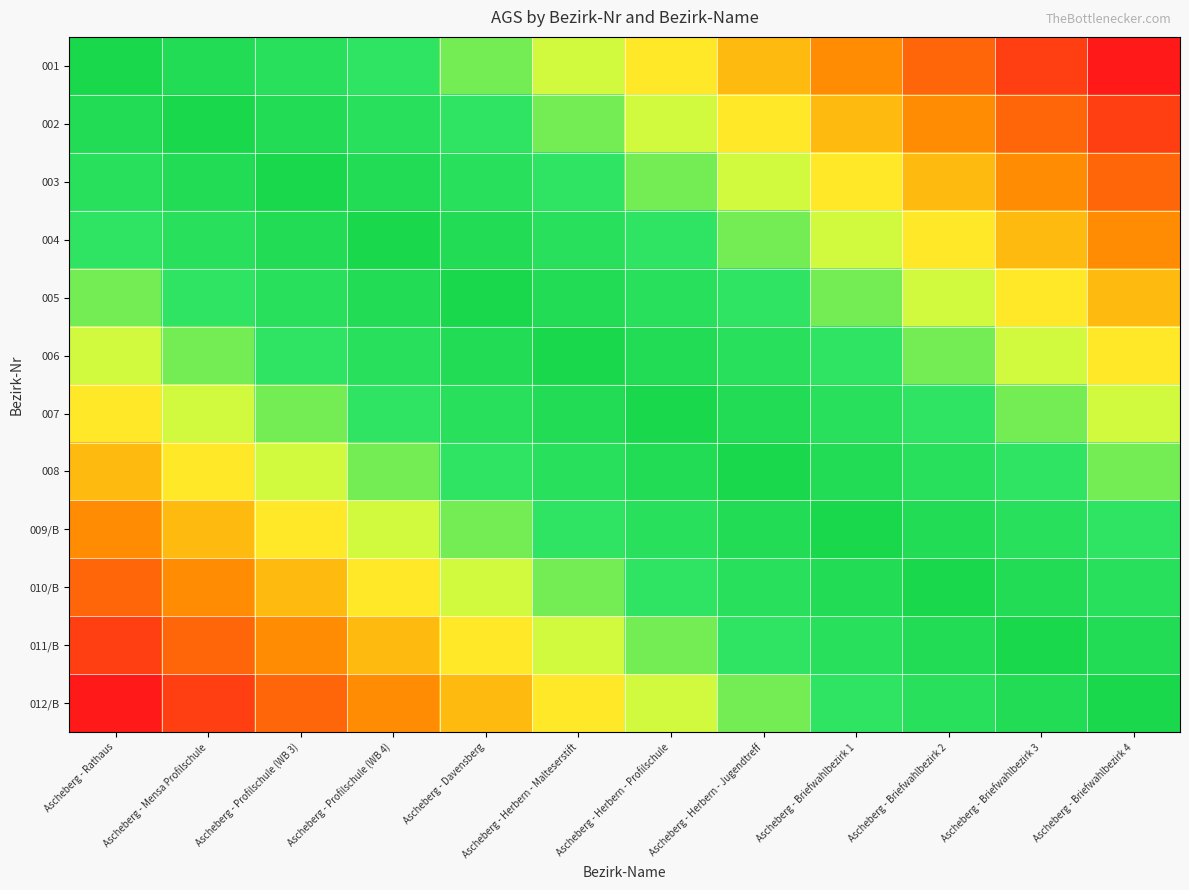

Reading right to left, what are all the values shown in this chart?

001: Ascheberg - Briefwahlbezirk 4=0.0	Ascheberg - Briefwahlbezirk 3=0.1	Ascheberg - Briefwahlbezirk 2=0.2	Ascheberg - Briefwahlbezirk 1=0.3	Ascheberg - Herbern - Jugendtreff=0.4	Ascheberg - Herbern - Profilschule=0.5	Ascheberg - Herbern - Malteserstift=0.5	Ascheberg - Davensberg=0.6	Ascheberg - Profilschule (WB 4)=0.7	Ascheberg - Profilschule (WB 3)=0.8	Ascheberg - Mensa Profilschule=0.9	Ascheberg - Rathaus=1.0
002: Ascheberg - Briefwahlbezirk 4=0.1	Ascheberg - Briefwahlbezirk 3=0.2	Ascheberg - Briefwahlbezirk 2=0.3	Ascheberg - Briefwahlbezirk 1=0.4	Ascheberg - Herbern - Jugendtreff=0.5	Ascheberg - Herbern - Profilschule=0.5	Ascheberg - Herbern - Malteserstift=0.6	Ascheberg - Davensberg=0.7	Ascheberg - Profilschule (WB 4)=0.8	Ascheberg - Profilschule (WB 3)=0.9	Ascheberg - Mensa Profilschule=1.0	Ascheberg - Rathaus=0.9
003: Ascheberg - Briefwahlbezirk 4=0.2	Ascheberg - Briefwahlbezirk 3=0.3	Ascheberg - Briefwahlbezirk 2=0.4	Ascheberg - Briefwahlbezirk 1=0.5	Ascheberg - Herbern - Jugendtreff=0.5	Ascheberg - Herbern - Profilschule=0.6	Ascheberg - Herbern - Malteserstift=0.7	Ascheberg - Davensberg=0.8	Ascheberg - Profilschule (WB 4)=0.9	Ascheberg - Profilschule (WB 3)=1.0	Ascheberg - Mensa Profilschule=0.9	Ascheberg - Rathaus=0.8
004: Ascheberg - Briefwahlbezirk 4=0.3	Ascheberg - Briefwahlbezirk 3=0.4	Ascheberg - Briefwahlbezirk 2=0.5	Ascheberg - Briefwahlbezirk 1=0.5	Ascheberg - Herbern - Jugendtreff=0.6	Ascheberg - Herbern - Profilschule=0.7	Ascheberg - Herbern - Malteserstift=0.8	Ascheberg - Davensberg=0.9	Ascheberg - Profilschule (WB 4)=1.0	Ascheberg - Profilschule (WB 3)=0.9	Ascheberg - Mensa Profilschule=0.8	Ascheberg - Rathaus=0.7
005: Ascheberg - Briefwahlbezirk 4=0.4	Ascheberg - Briefwahlbezirk 3=0.5	Ascheberg - Briefwahlbezirk 2=0.5	Ascheberg - Briefwahlbezirk 1=0.6	Ascheberg - Herbern - Jugendtreff=0.7	Ascheberg - Herbern - Profilschule=0.8	Ascheberg - Herbern - Malteserstift=0.9	Ascheberg - Davensberg=1.0	Ascheberg - Profilschule (WB 4)=0.9	Ascheberg - Profilschule (WB 3)=0.8	Ascheberg - Mensa Profilschule=0.7	Ascheberg - Rathaus=0.6
006: Ascheberg - Briefwahlbezirk 4=0.5	Ascheberg - Briefwahlbezirk 3=0.5	Ascheberg - Briefwahlbezirk 2=0.6	Ascheberg - Briefwahlbezirk 1=0.7	Ascheberg - Herbern - Jugendtreff=0.8	Ascheberg - Herbern - Profilschule=0.9	Ascheberg - Herbern - Malteserstift=1.0	Ascheberg - Davensberg=0.9	Ascheberg - Profilschule (WB 4)=0.8	Ascheberg - Profilschule (WB 3)=0.7	Ascheberg - Mensa Profilschule=0.6	Ascheberg - Rathaus=0.5
007: Ascheberg - Briefwahlbezirk 4=0.5	Ascheberg - Briefwahlbezirk 3=0.6	Ascheberg - Briefwahlbezirk 2=0.7	Ascheberg - Briefwahlbezirk 1=0.8	Ascheberg - Herbern - Jugendtreff=0.9	Ascheberg - Herbern - Profilschule=1.0	Ascheberg - Herbern - Malteserstift=0.9	Ascheberg - Davensberg=0.8	Ascheberg - Profilschule (WB 4)=0.7	Ascheberg - Profilschule (WB 3)=0.6	Ascheberg - Mensa Profilschule=0.5	Ascheberg - Rathaus=0.5
008: Ascheberg - Briefwahlbezirk 4=0.6	Ascheberg - Briefwahlbezirk 3=0.7	Ascheberg - Briefwahlbezirk 2=0.8	Ascheberg - Briefwahlbezirk 1=0.9	Ascheberg - Herbern - Jugendtreff=1.0	Ascheberg - Herbern - Profilschule=0.9	Ascheberg - Herbern - Malteserstift=0.8	Ascheberg - Davensberg=0.7	Ascheberg - Profilschule (WB 4)=0.6	Ascheberg - Profilschule (WB 3)=0.5	Ascheberg - Mensa Profilschule=0.5	Ascheberg - Rathaus=0.4
009/B: Ascheberg - Briefwahlbezirk 4=0.7	Ascheberg - Briefwahlbezirk 3=0.8	Ascheberg - Briefwahlbezirk 2=0.9	Ascheberg - Briefwahlbezirk 1=1.0	Ascheberg - Herbern - Jugendtreff=0.9	Ascheberg - Herbern - Profilschule=0.8	Ascheberg - Herbern - Malteserstift=0.7	Ascheberg - Davensberg=0.6	Ascheberg - Profilschule (WB 4)=0.5	Ascheberg - Profilschule (WB 3)=0.5	Ascheberg - Mensa Profilschule=0.4	Ascheberg - Rathaus=0.3
010/B: Ascheberg - Briefwahlbezirk 4=0.8	Ascheberg - Briefwahlbezirk 3=0.9	Ascheberg - Briefwahlbezirk 2=1.0	Ascheberg - Briefwahlbezirk 1=0.9	Ascheberg - Herbern - Jugendtreff=0.8	Ascheberg - Herbern - Profilschule=0.7	Ascheberg - Herbern - Malteserstift=0.6	Ascheberg - Davensberg=0.5	Ascheberg - Profilschule (WB 4)=0.5	Ascheberg - Profilschule (WB 3)=0.4	Ascheberg - Mensa Profilschule=0.3	Ascheberg - Rathaus=0.2
011/B: Ascheberg - Briefwahlbezirk 4=0.9	Ascheberg - Briefwahlbezirk 3=1.0	Ascheberg - Briefwahlbezirk 2=0.9	Ascheberg - Briefwahlbezirk 1=0.8	Ascheberg - Herbern - Jugendtreff=0.7	Ascheberg - Herbern - Profilschule=0.6	Ascheberg - Herbern - Malteserstift=0.5	Ascheberg - Davensberg=0.5	Ascheberg - Profilschule (WB 4)=0.4	Ascheberg - Profilschule (WB 3)=0.3	Ascheberg - Mensa Profilschule=0.2	Ascheberg - Rathaus=0.1
012/B: Ascheberg - Briefwahlbezirk 4=1.0	Ascheberg - Briefwahlbezirk 3=0.9	Ascheberg - Briefwahlbezirk 2=0.8	Ascheberg - Briefwahlbezirk 1=0.7	Ascheberg - Herbern - Jugendtreff=0.6	Ascheberg - Herbern - Profilschule=0.5	Ascheberg - Herbern - Malteserstift=0.5	Ascheberg - Davensberg=0.4	Ascheberg - Profilschule (WB 4)=0.3	Ascheberg - Profilschule (WB 3)=0.2	Ascheberg - Mensa Profilschule=0.1	Ascheberg - Rathaus=0.0